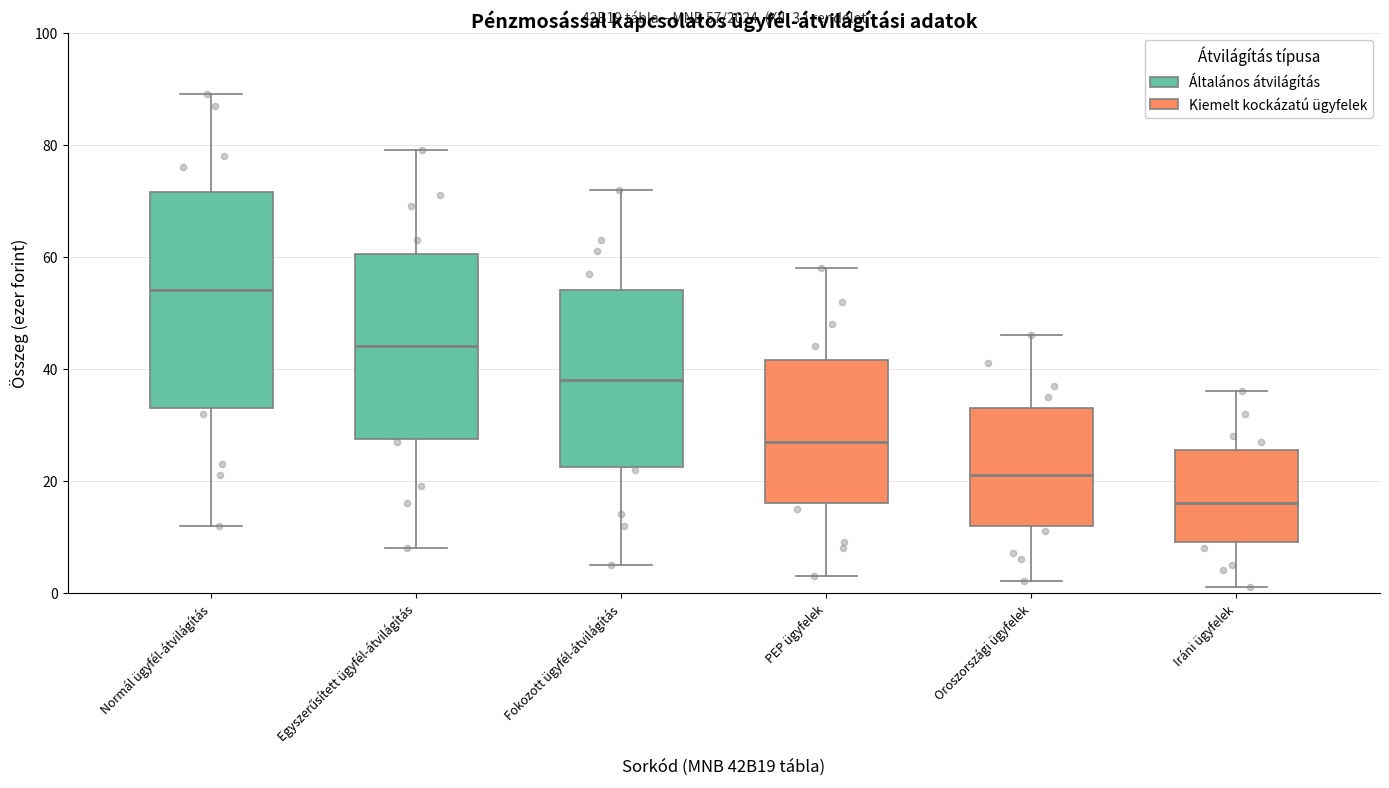

Which box has the highest median line?

Normál ügyfél-átvilágítás